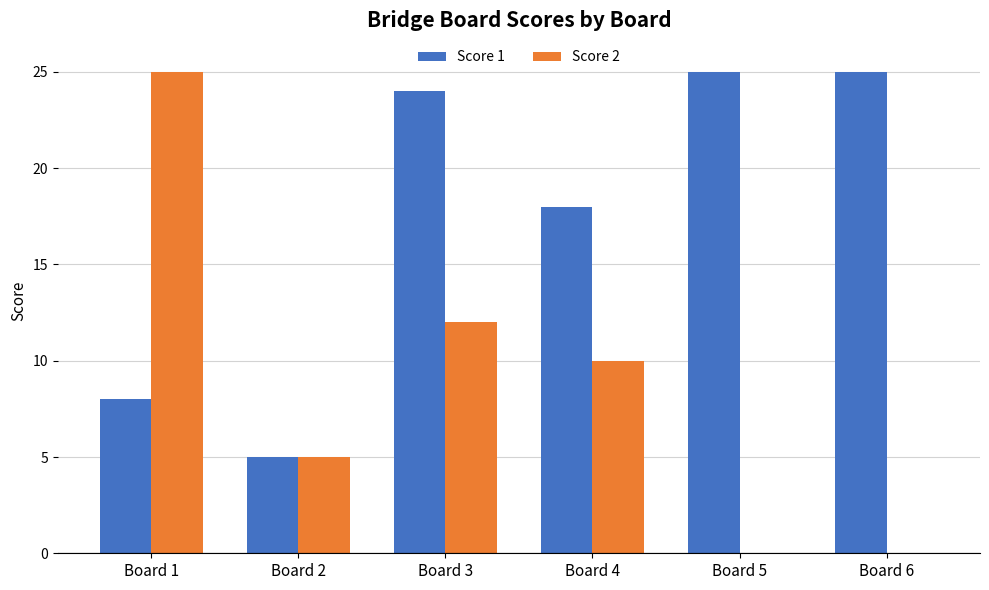

How many groups of bars are there?

6